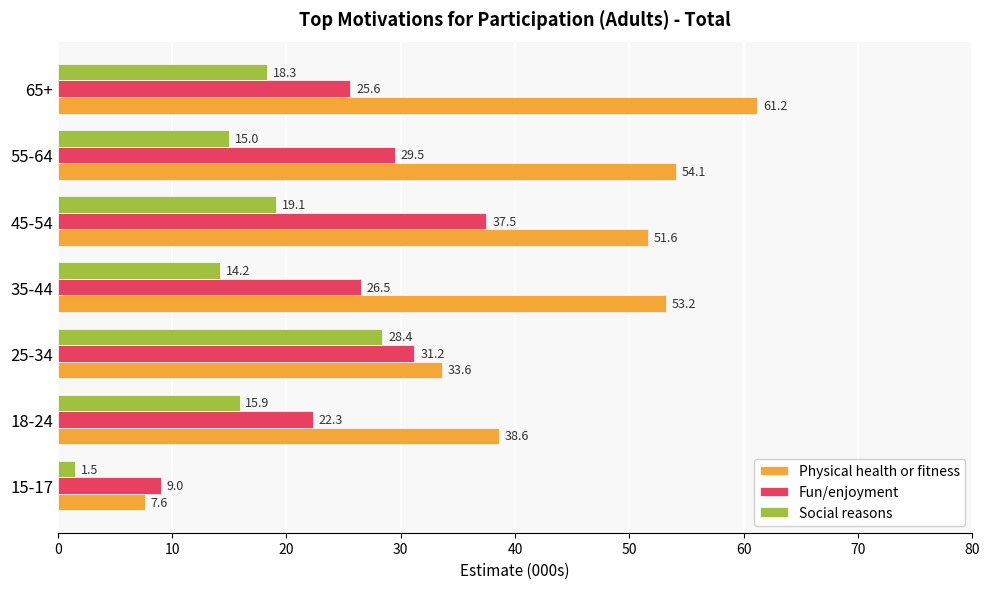

How many data points in Social reasons are less than 15?

2